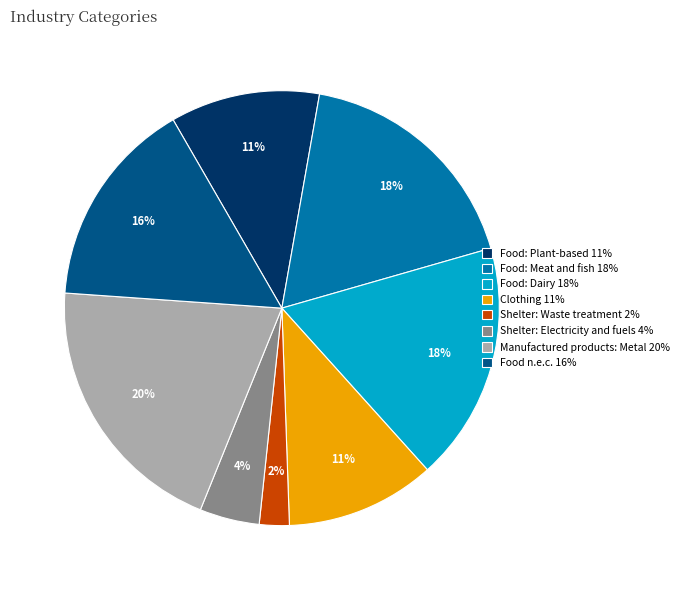

To the nearest percent, what portion does Food: Dairy represent?

18%